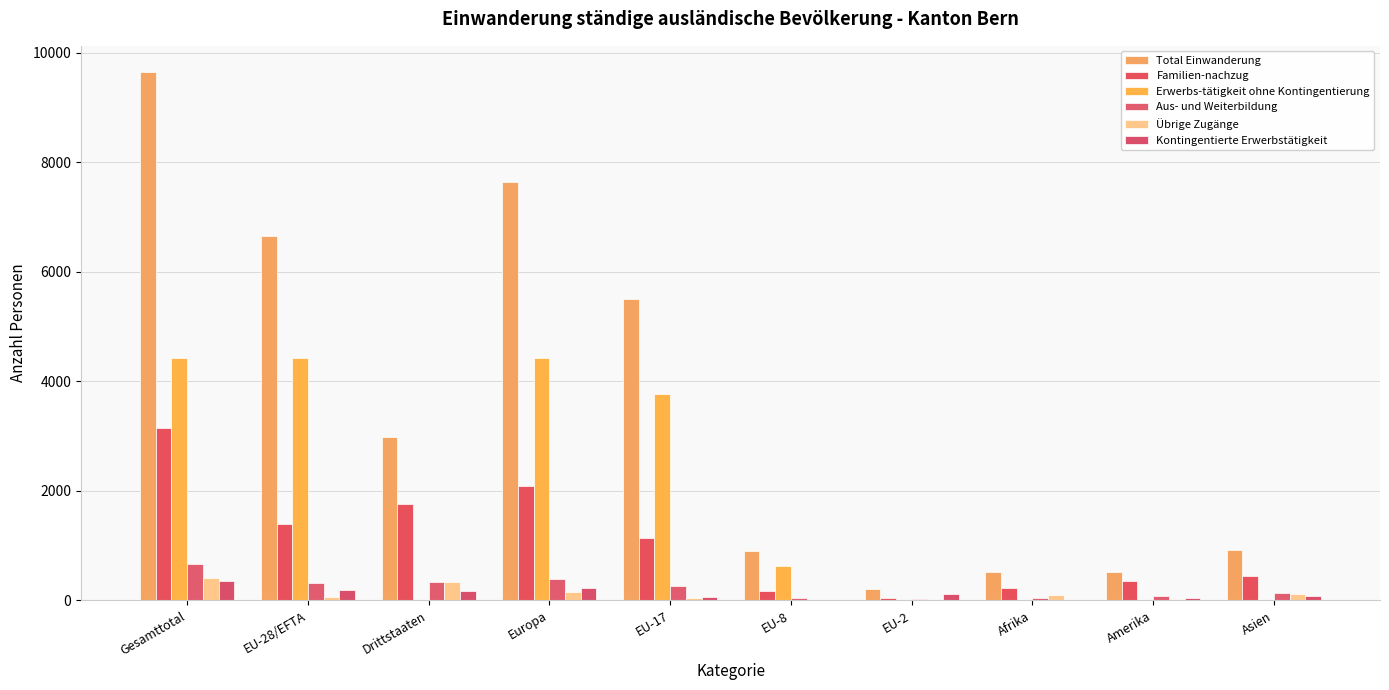

Which has a higher value, Amerika or EU-2?

Amerika